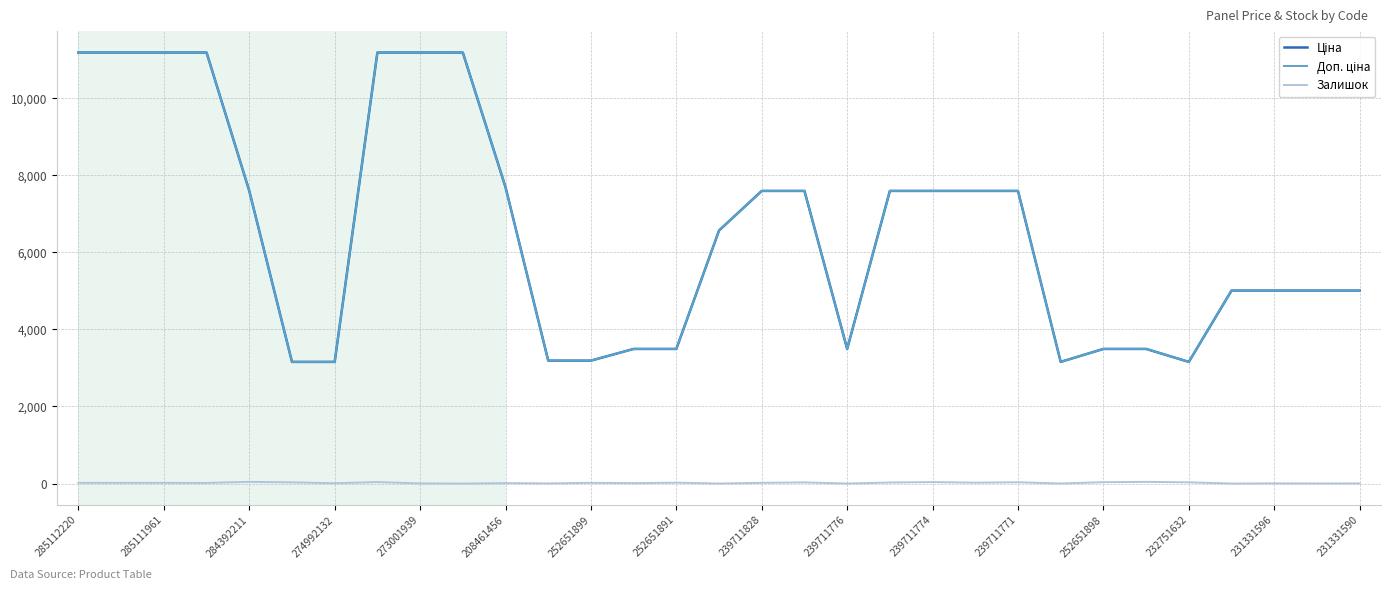

How many lines are shown in the chart?

3